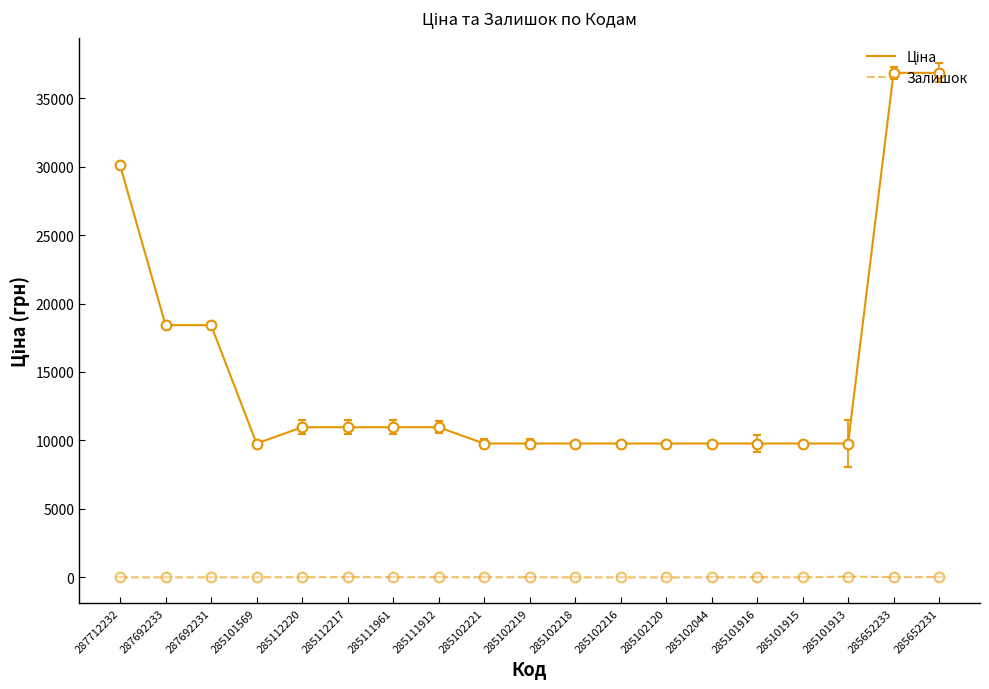

What is the greatest value displayed?

36841.8